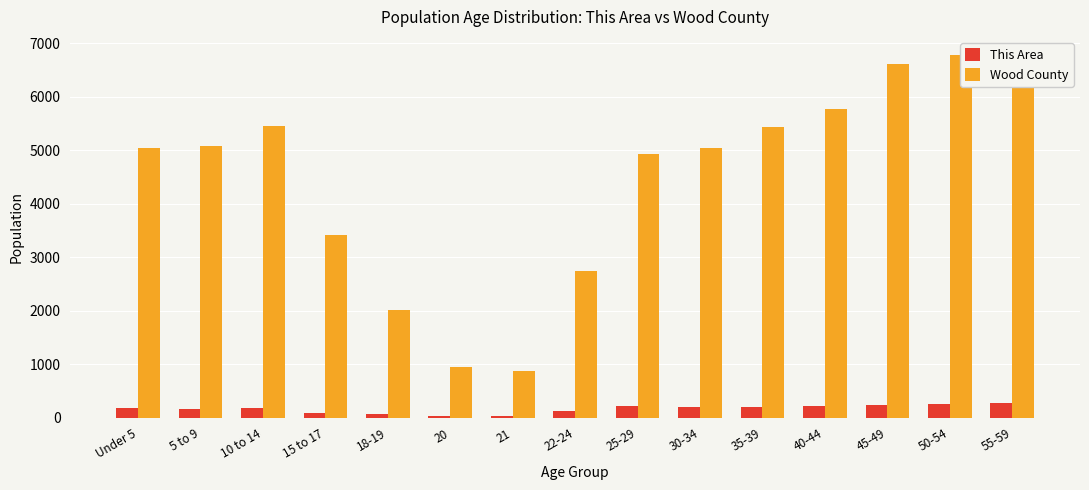

Reading right to left, list all the values displayed in this chart.

This Area: 55-59=266	50-54=258	45-49=238	40-44=224	35-39=199	30-34=202	25-29=227	22-24=132	21=33	20=29	18-19=61	15 to 17=89	10 to 14=179	5 to 9=161	Under 5=188
Wood County: 55-59=6263	50-54=6783	45-49=6617	40-44=5776	35-39=5431	30-34=5040	25-29=4923	22-24=2744	21=875	20=956	18-19=2017	15 to 17=3418	10 to 14=5452	5 to 9=5081	Under 5=5040